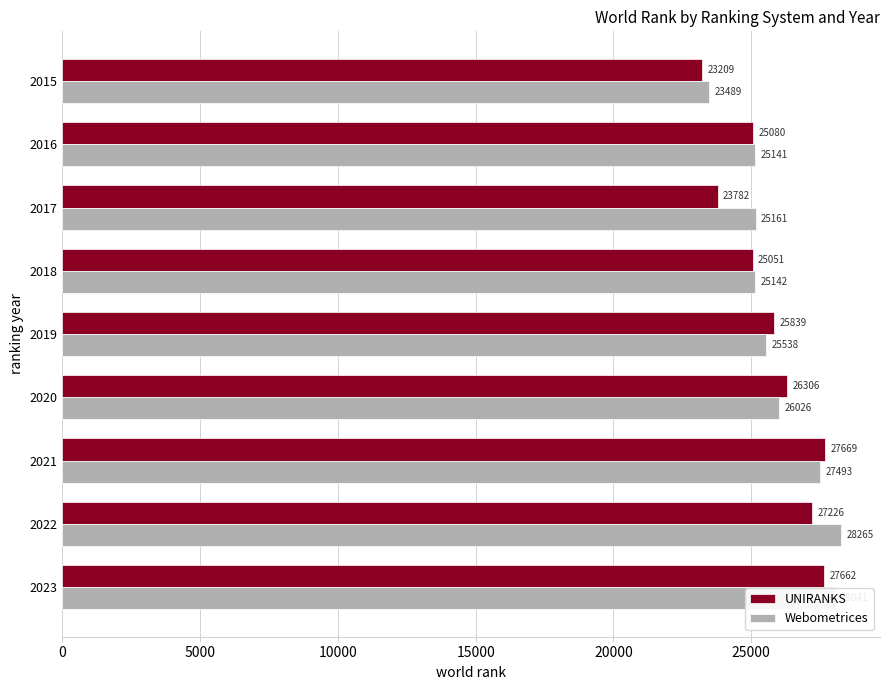

Between 2015 and 2021, which series saw the biggest shift?

UNIRANKS